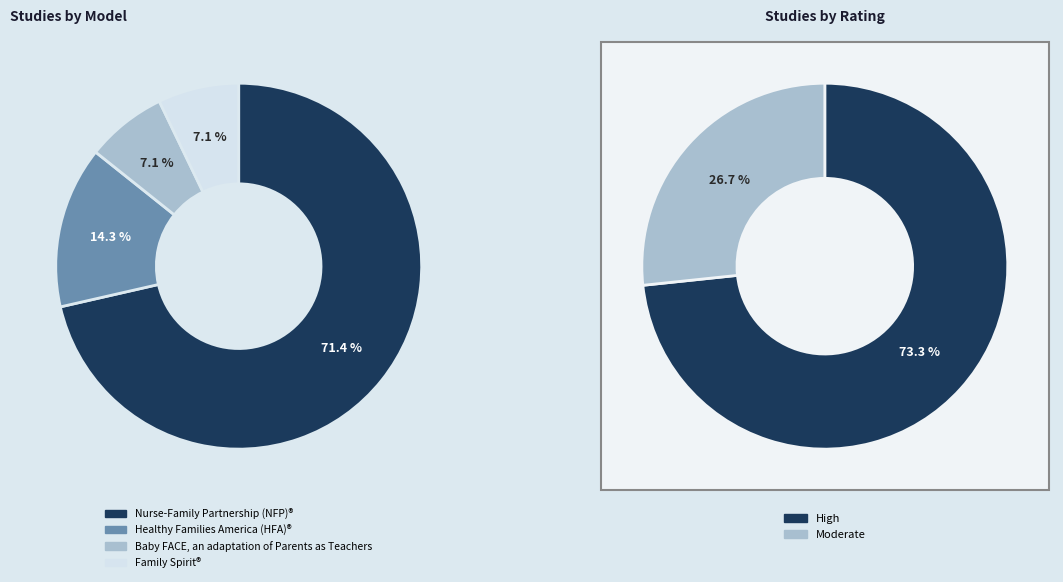

Is it true that Nurse-Family Partnership (NFP)® is 66% of the pie?

False